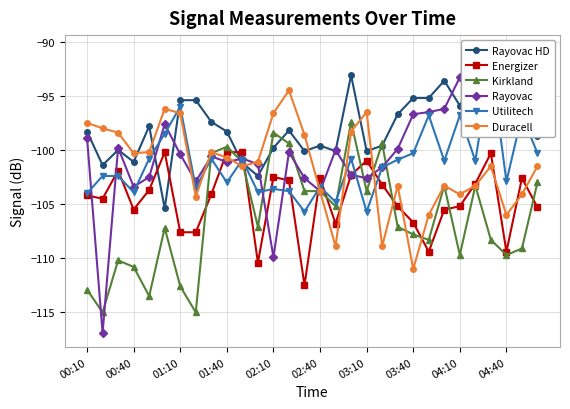

After their last crossing, which series has the higher values: Duracell or Utilitech?

Utilitech